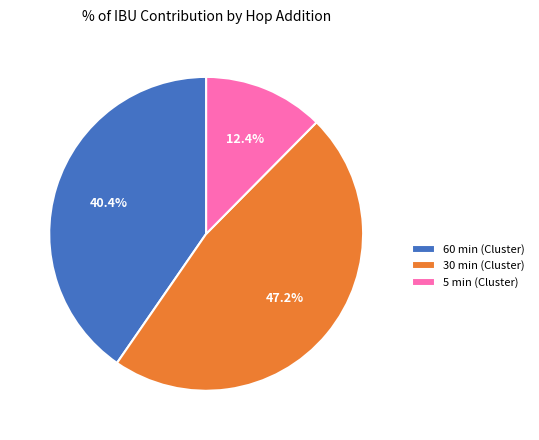

How many segments does this pie chart have?

3